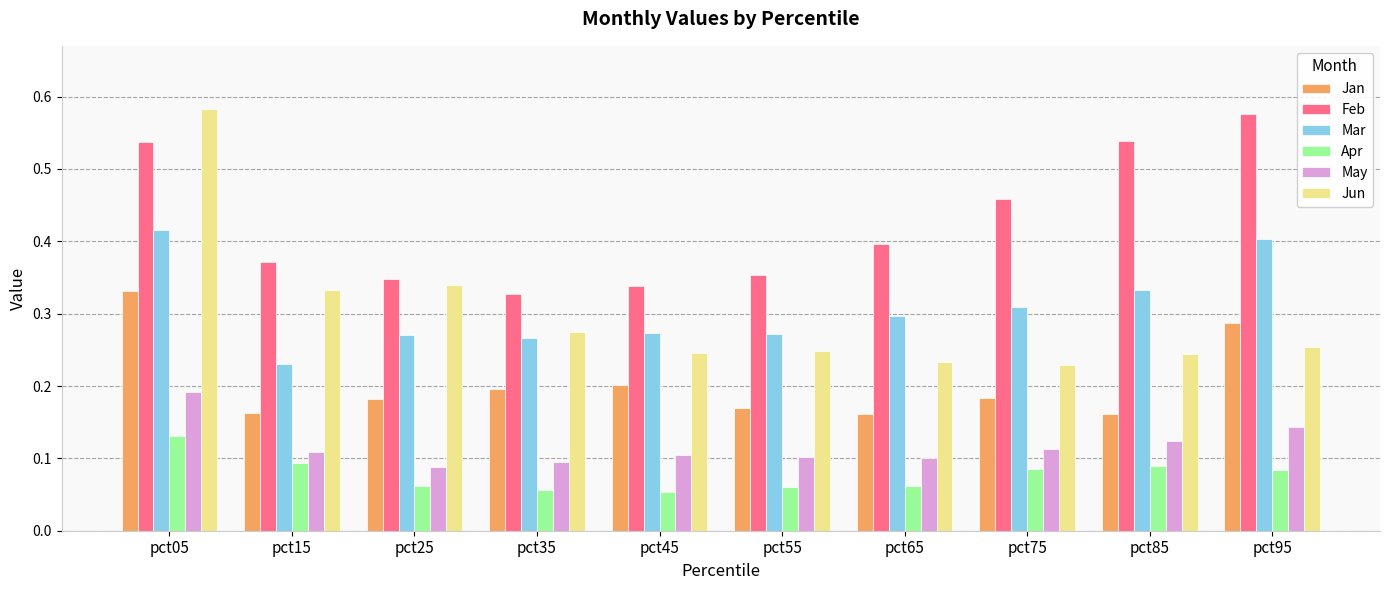

Which category has the highest value in the Jun series?

pct05